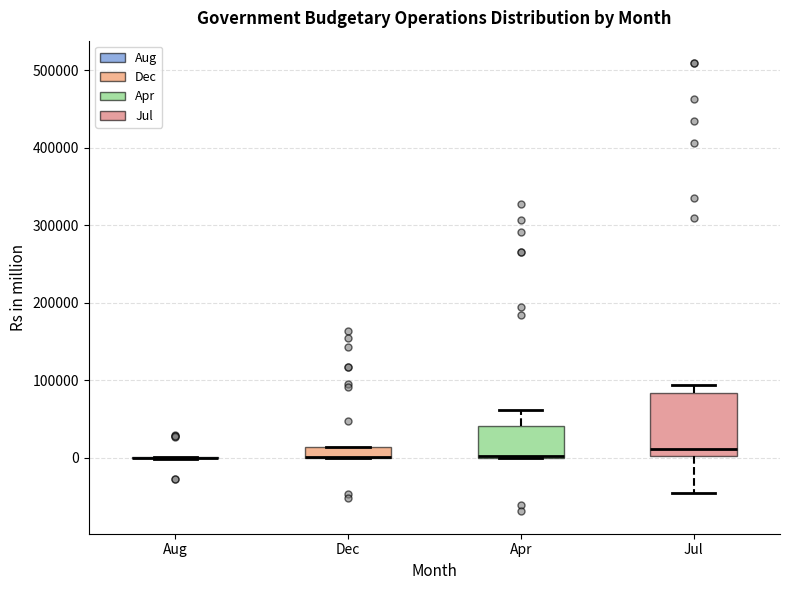

Where is the upper edge of the box for Apr on the y-axis? The values are not printed on the chart, so give them approximately, as read against the axis.

40000